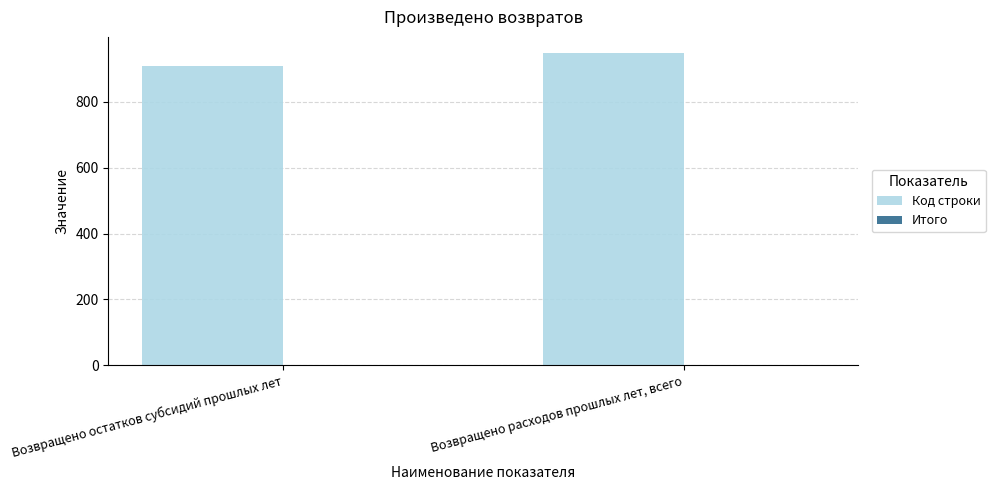

The value at Возвращено расходов прошлых лет, всего is 950. True or false?

True